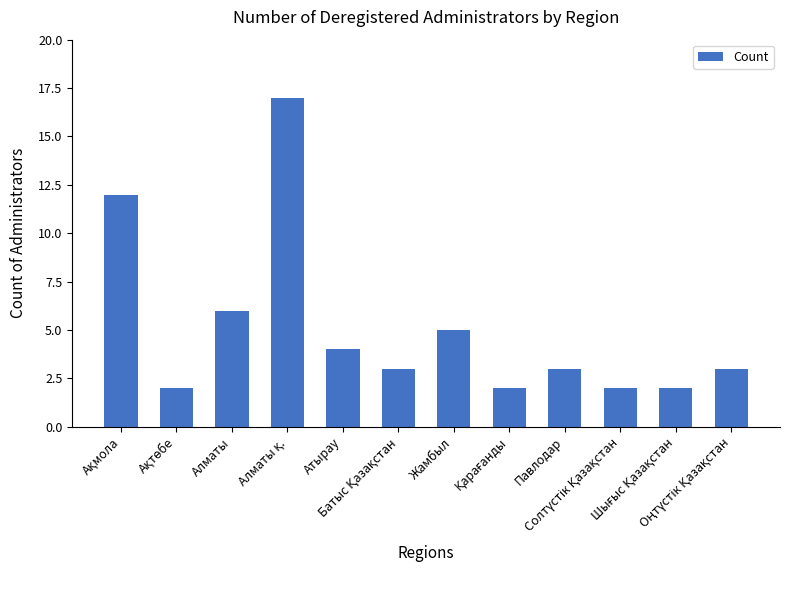

What is the value of the 10th bar from the left?

2